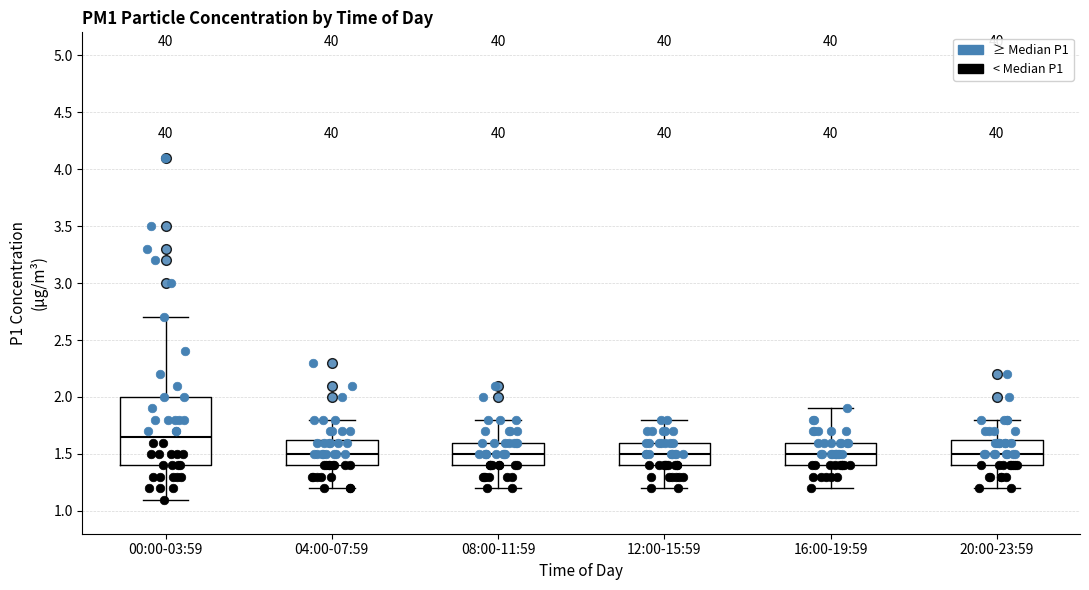

Where is the lower edge of the box for 04:00-07:59 on the y-axis? The values are not printed on the chart, so give them approximately, as read against the axis.

1.40